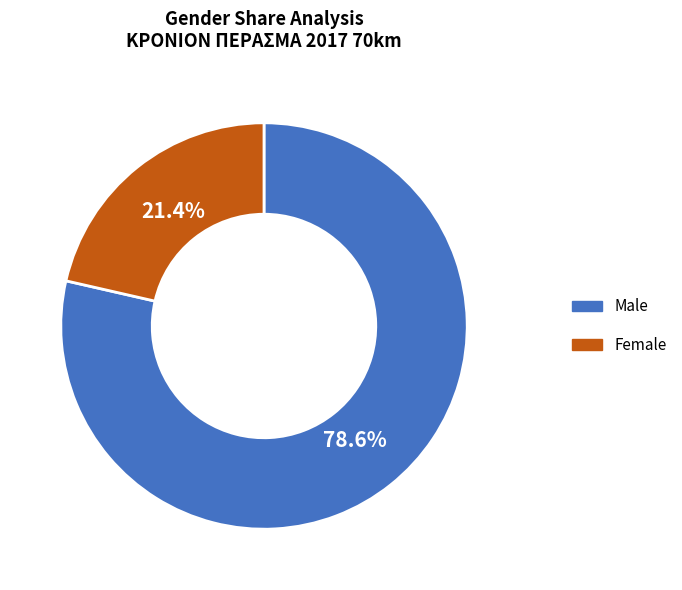

How many segments does this pie chart have?

2